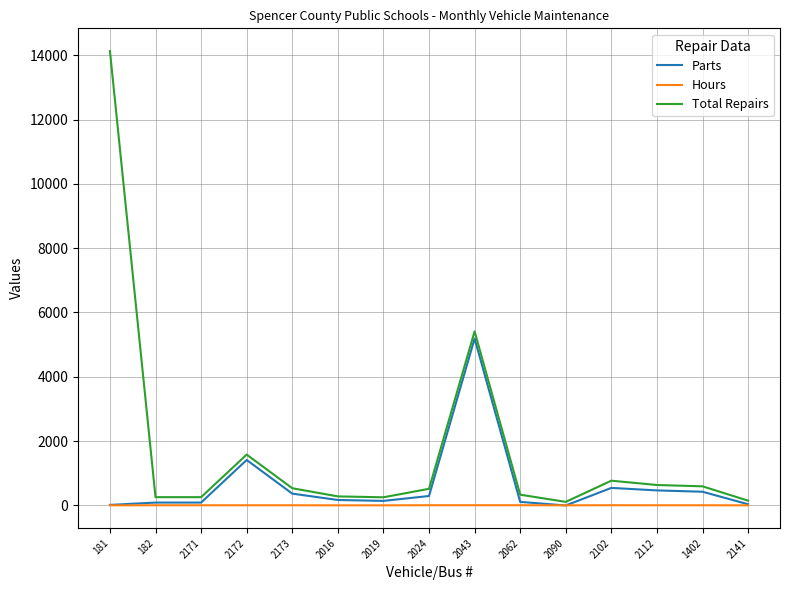

Which category has the highest value in the Parts series?

2043